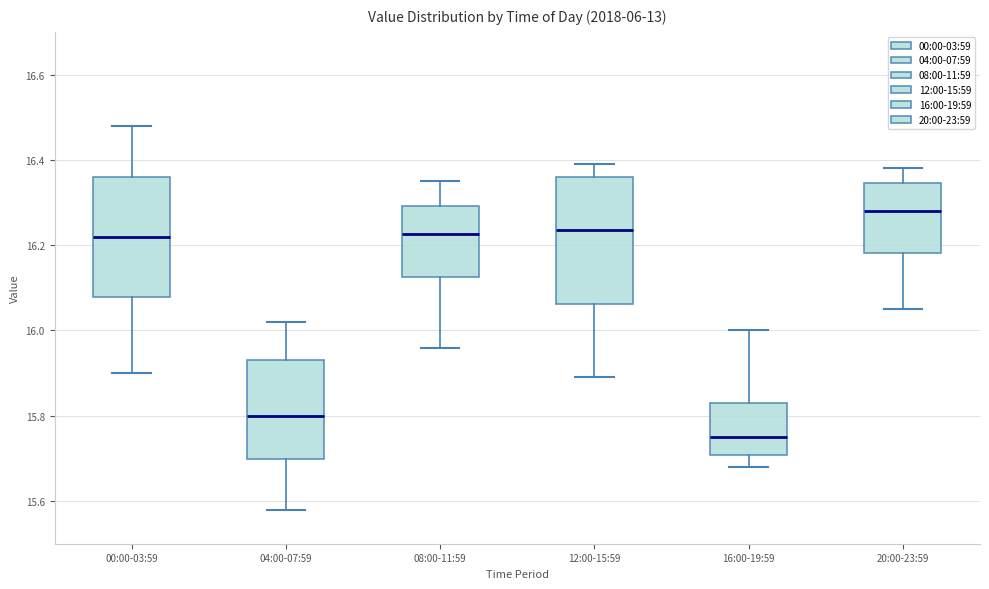

Reading left to right, read every box against the y-axis: the position of its median line, the range the box covers, and the ends of its whiskers. The values are not printed on the chart, so give them approximately, as read against the axis.

00:00-03:59: median 16.22, box 16.08 to 16.36, whiskers 15.90 to 16.48
04:00-07:59: median 15.80, box 15.70 to 15.94, whiskers 15.58 to 16.02
08:00-11:59: median 16.22, box 16.12 to 16.30, whiskers 15.96 to 16.36
12:00-15:59: median 16.24, box 16.06 to 16.36, whiskers 15.90 to 16.40
16:00-19:59: median 15.76, box 15.70 to 15.84, whiskers 15.68 to 16.00
20:00-23:59: median 16.28, box 16.18 to 16.34, whiskers 16.06 to 16.38